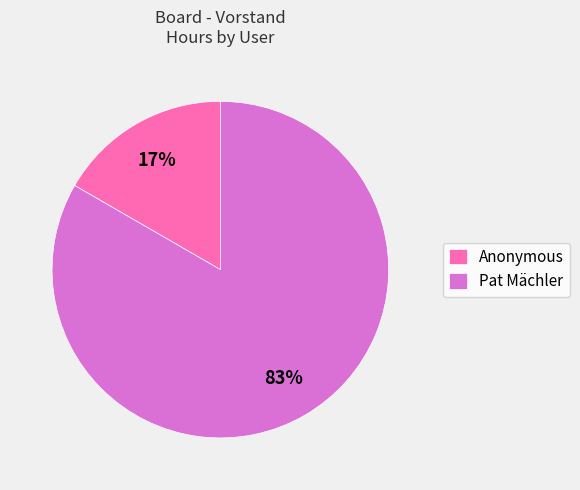

To the nearest percent, what portion does Pat Mächler represent?

83%